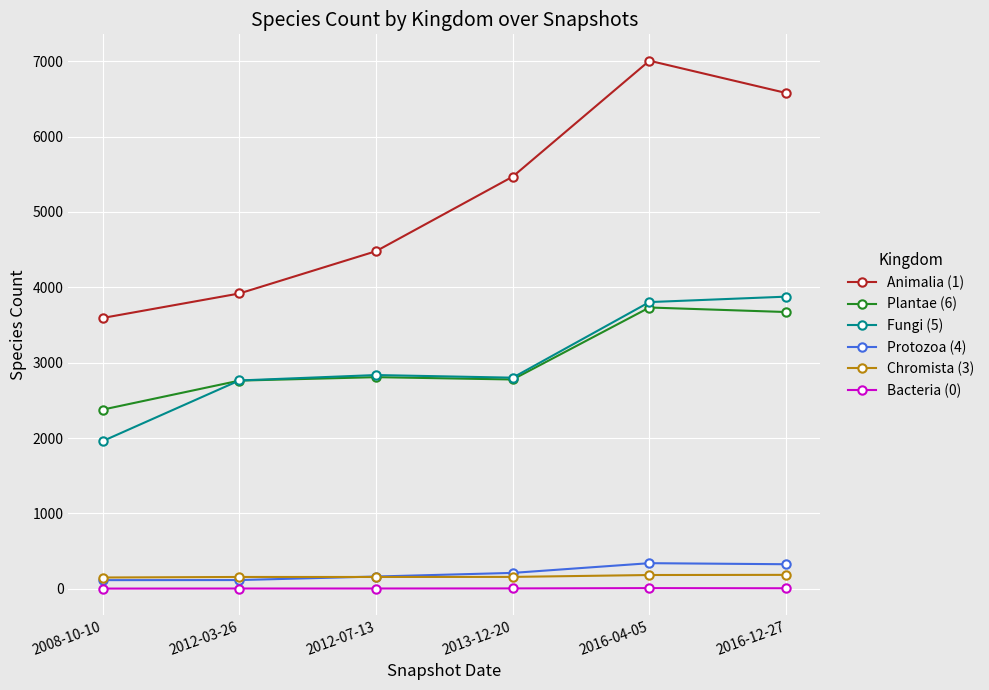

Between 2012-03-26 and 2016-04-05, which series saw the biggest shift?

Animalia (1)